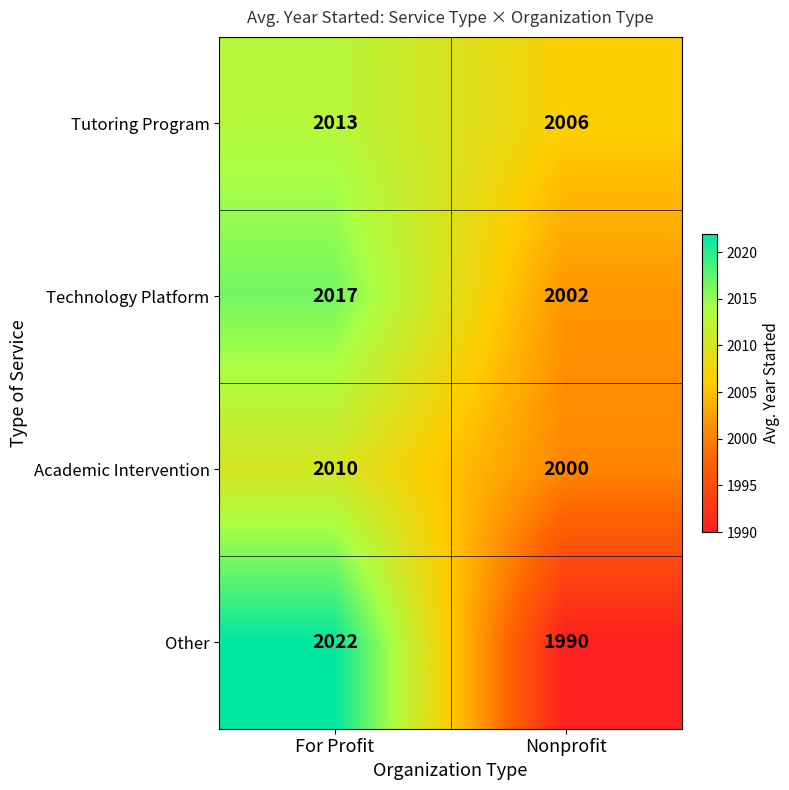

Which series has the widest spread of values?

Other